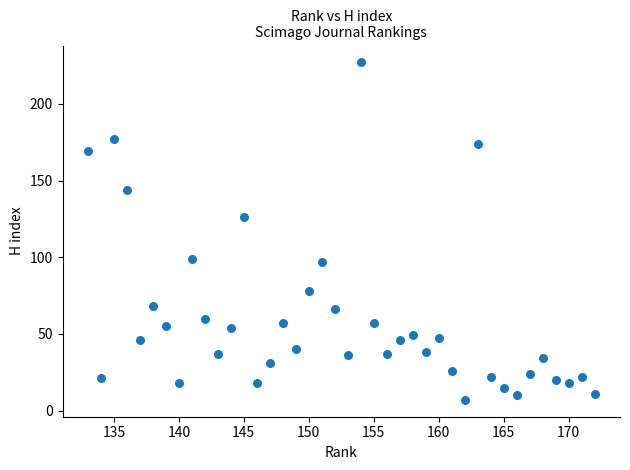

What is the range of Y values (max minus min)?

220